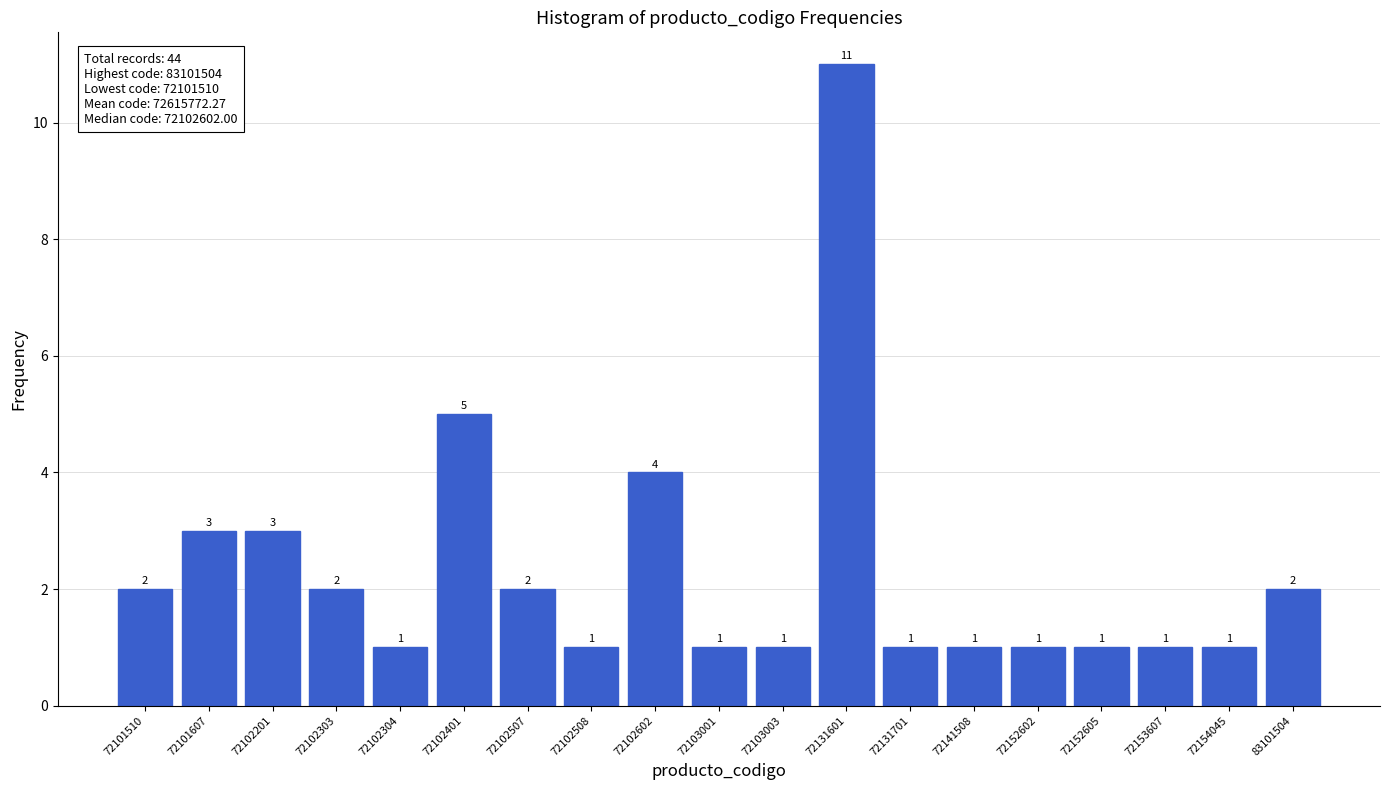

Reading left to right, transcribe all the data shown in this chart.

2	3	3	2	1	5	2	1	4	1	1	11	1	1	1	1	1	1	2